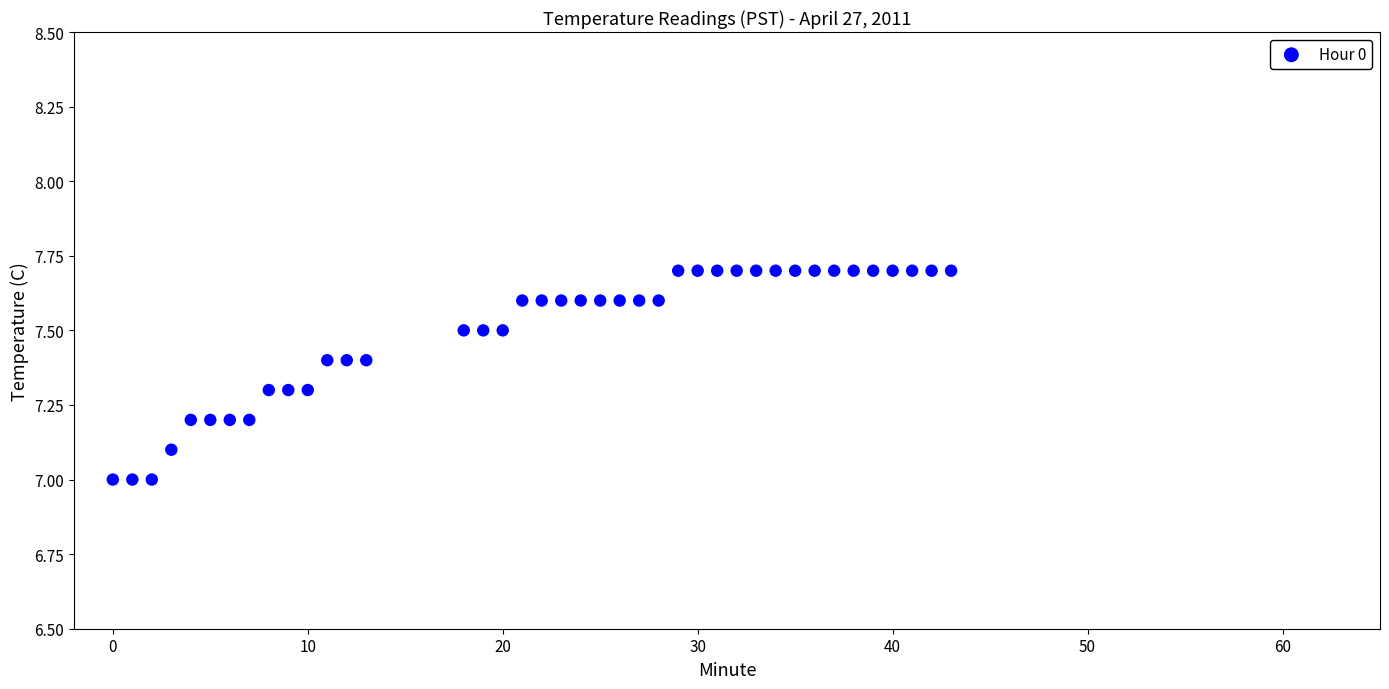

What is the range of X values (max minus min)?

43.0